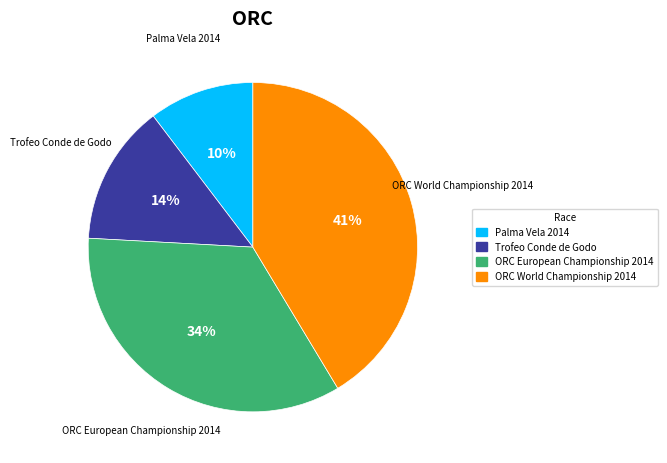

The ORC World Championship 2014 slice represents 55% of the pie. True or false?

False